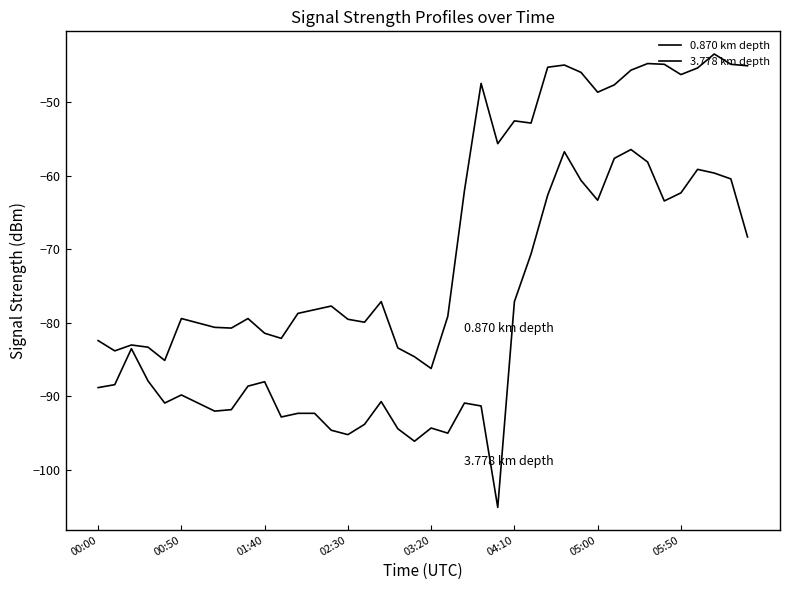

Is this an area chart (filled region under the line)?

No